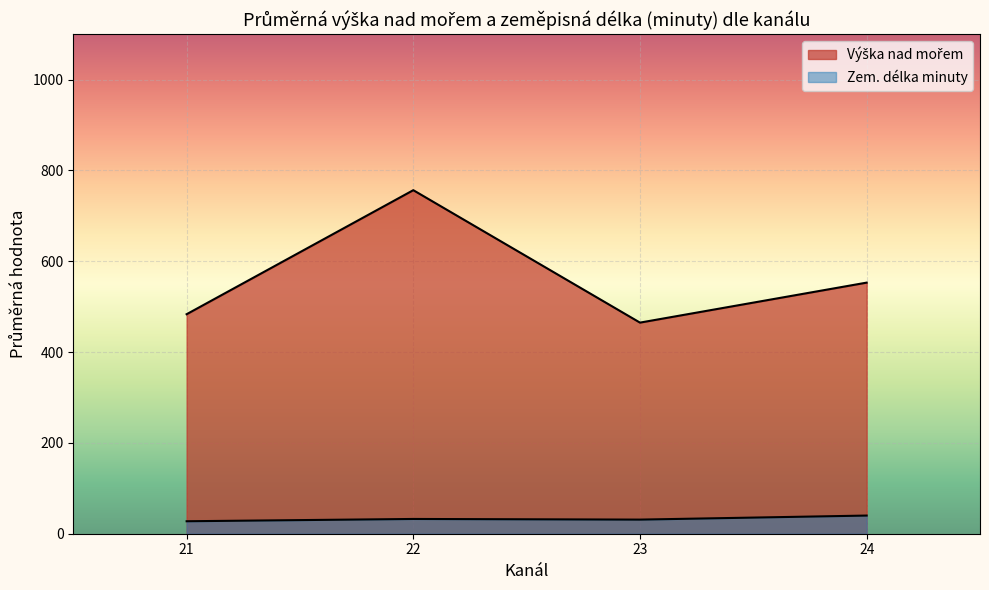

The Výška nad mořem series shows 935 at 21. True or false?

False